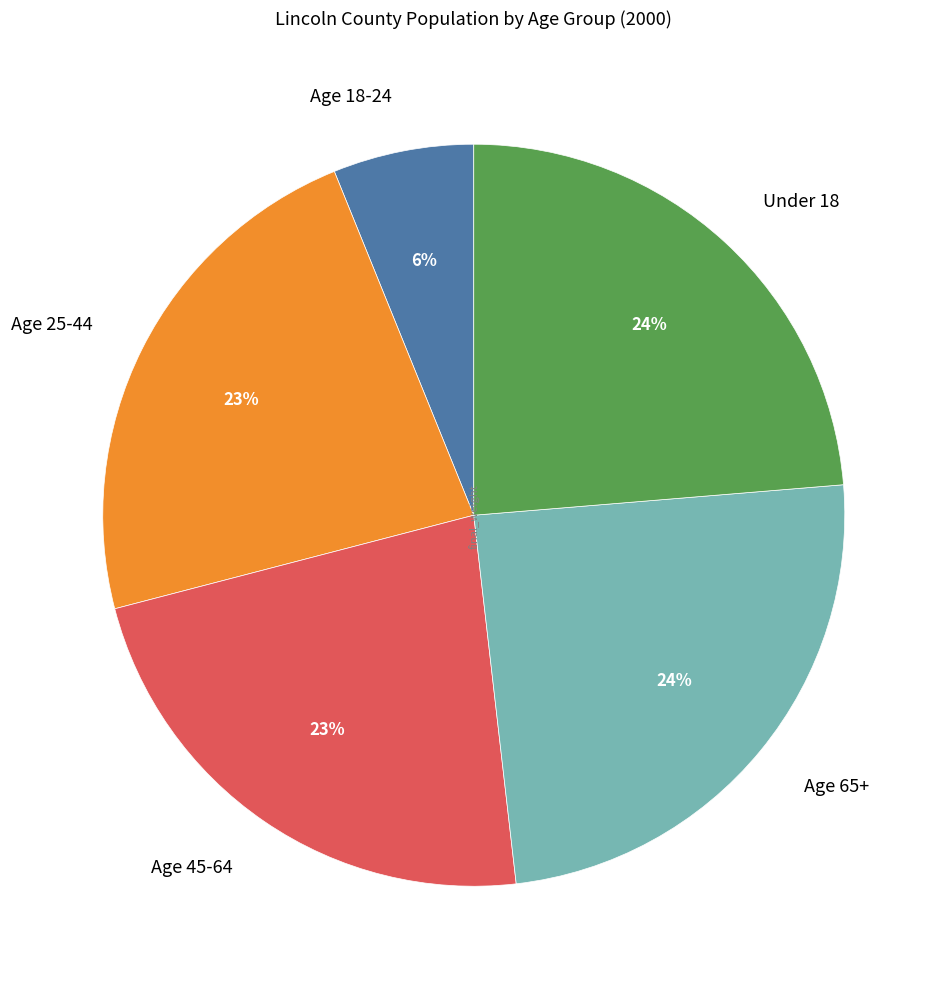

Which slice is the smallest?

Age 18-24